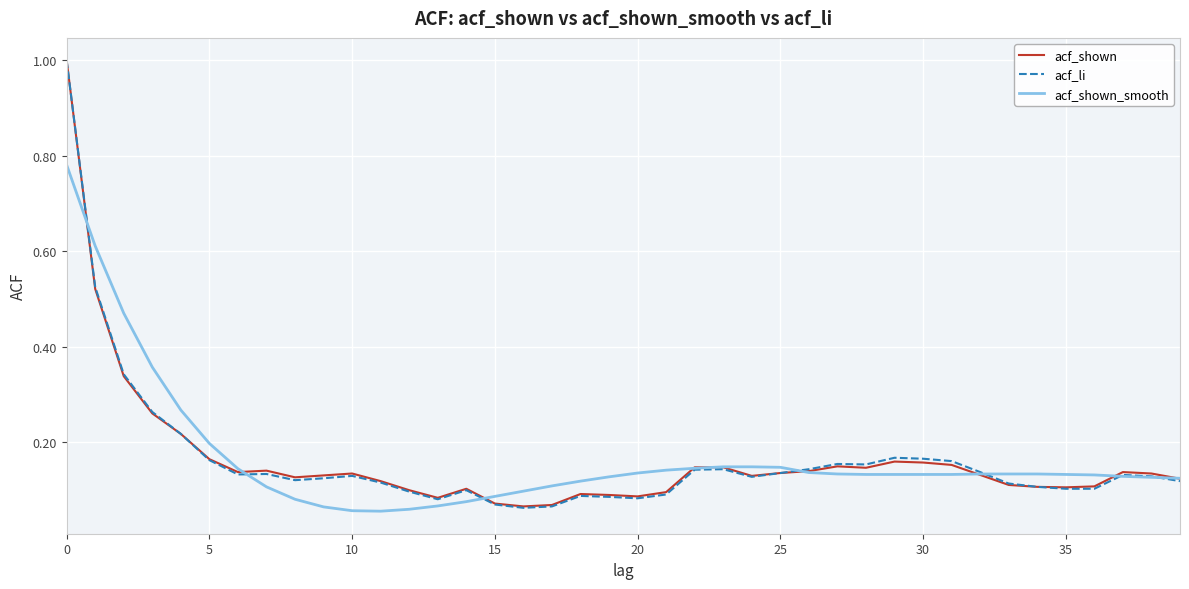

Does the chart display data point markers on the line(s)?

No